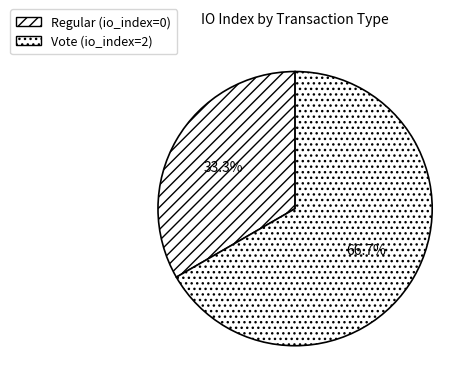

To the nearest percent, what percentage of the pie is Vote?

67%